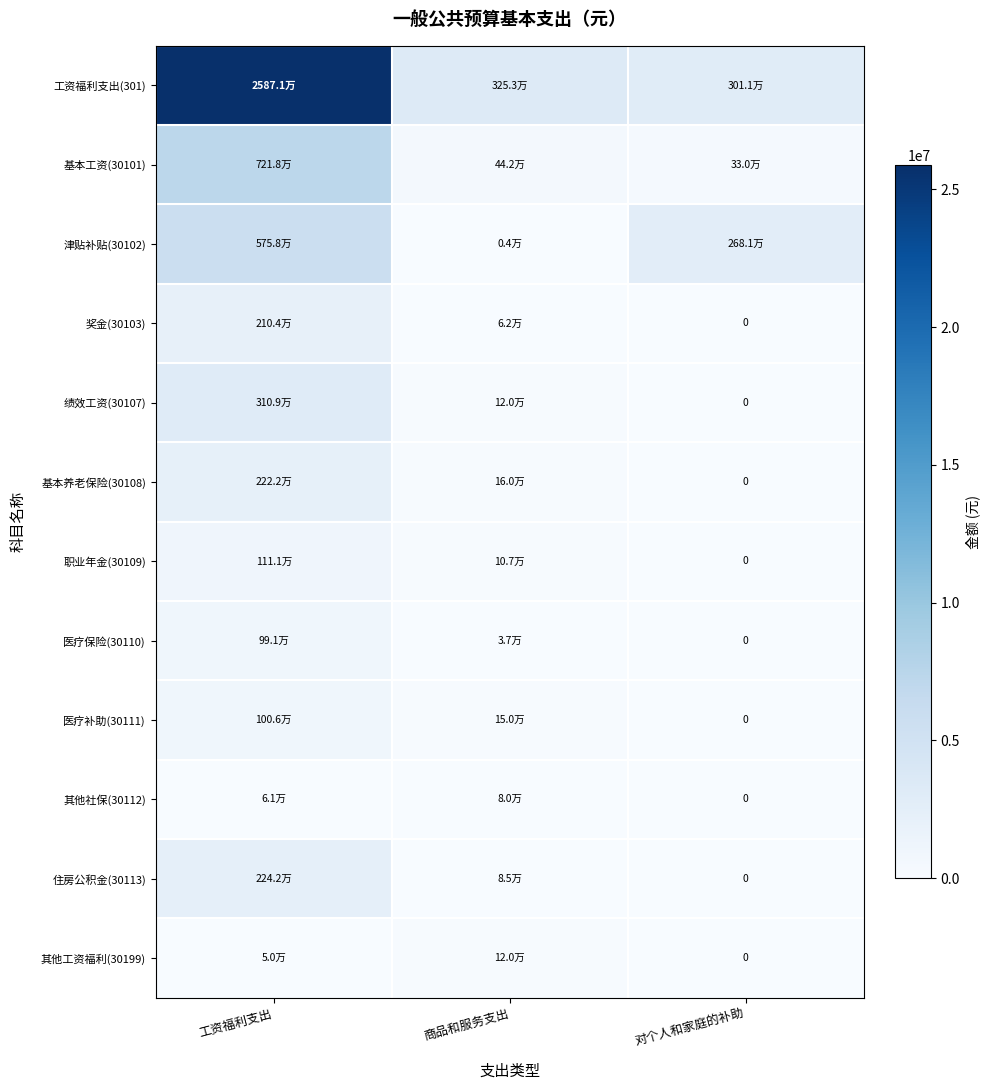

The value of 医疗保险(30110) at 工资福利支出 is 518825.4. True or false?

False